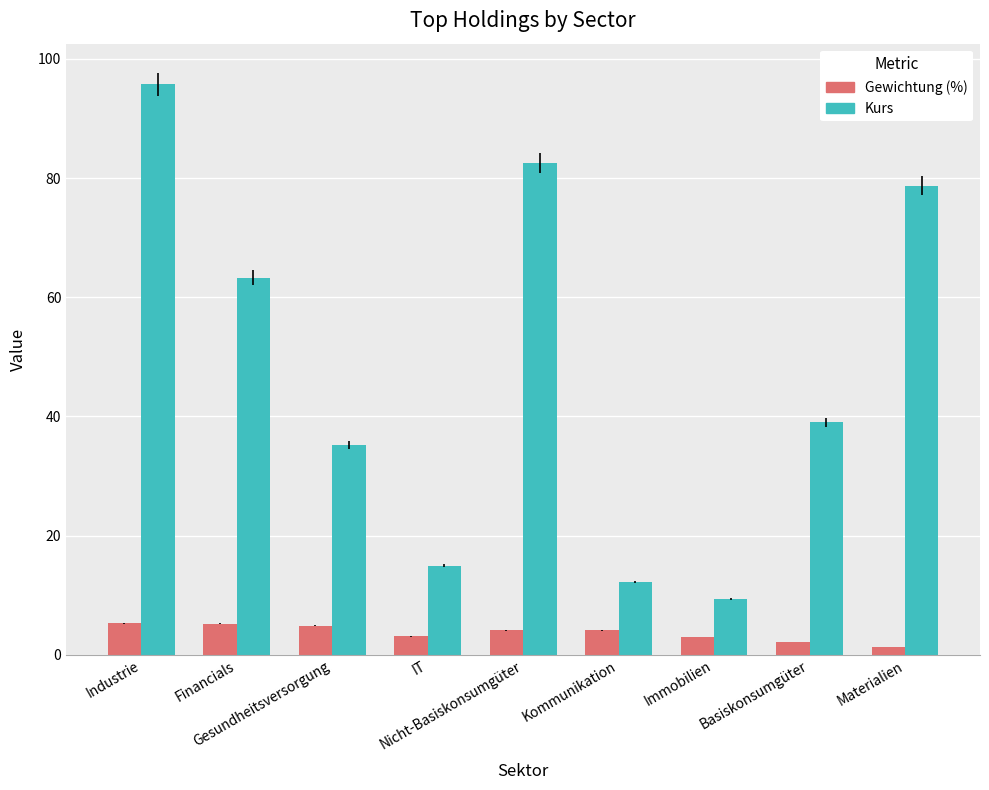

How many groups of bars are there?

9